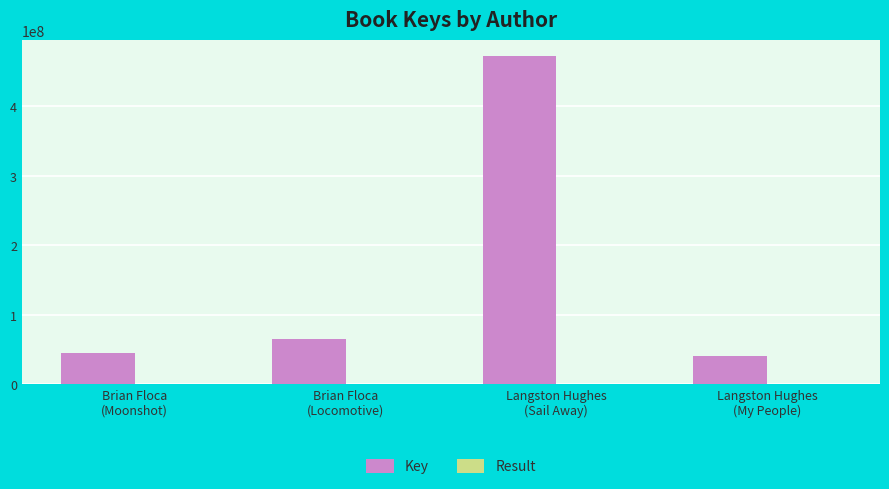

What is the sum of all Key values?

621900095